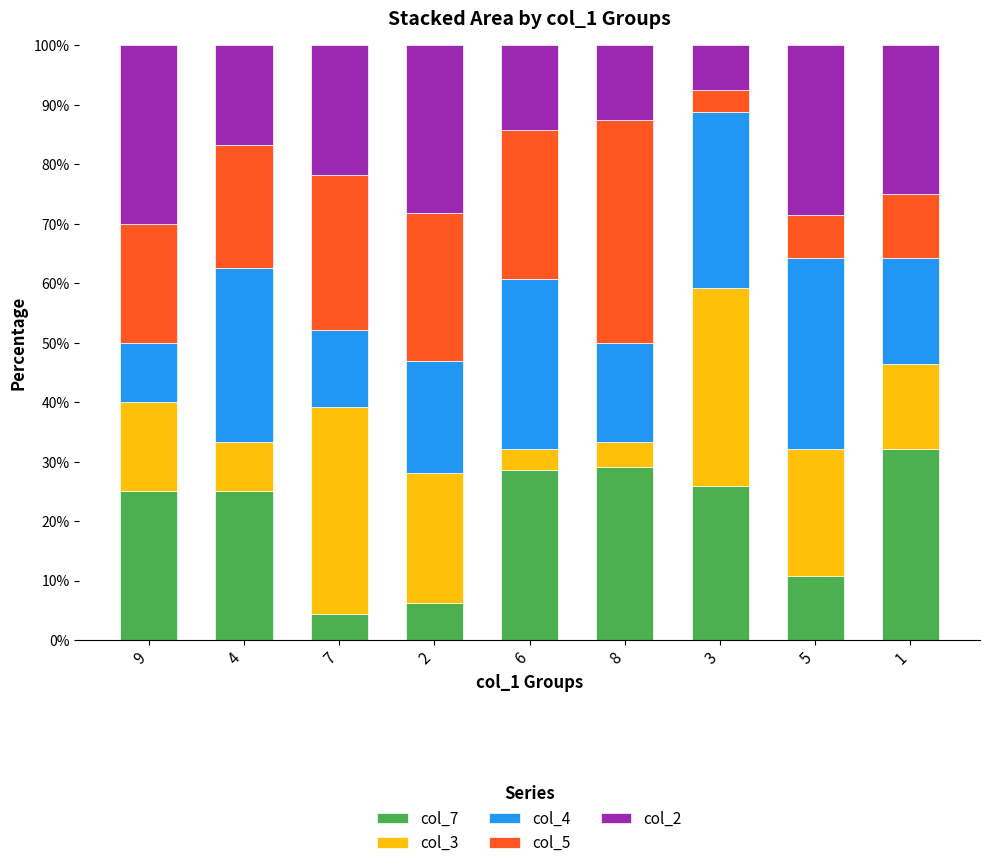

What are all the series names shown in the legend?

col_7, col_3, col_4, col_5, col_2